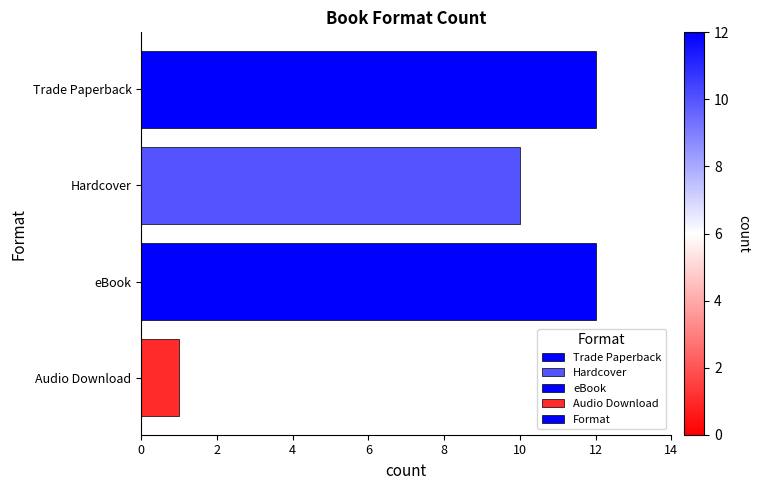

What is the value of the 4th bar from the top?

1